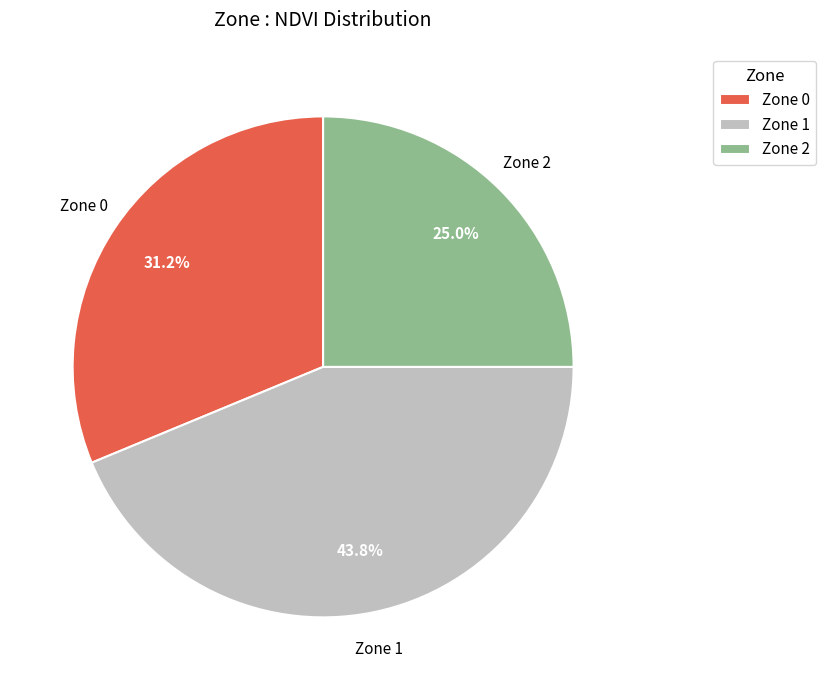

Is it true that Zone 1 is 44% of the pie?

True